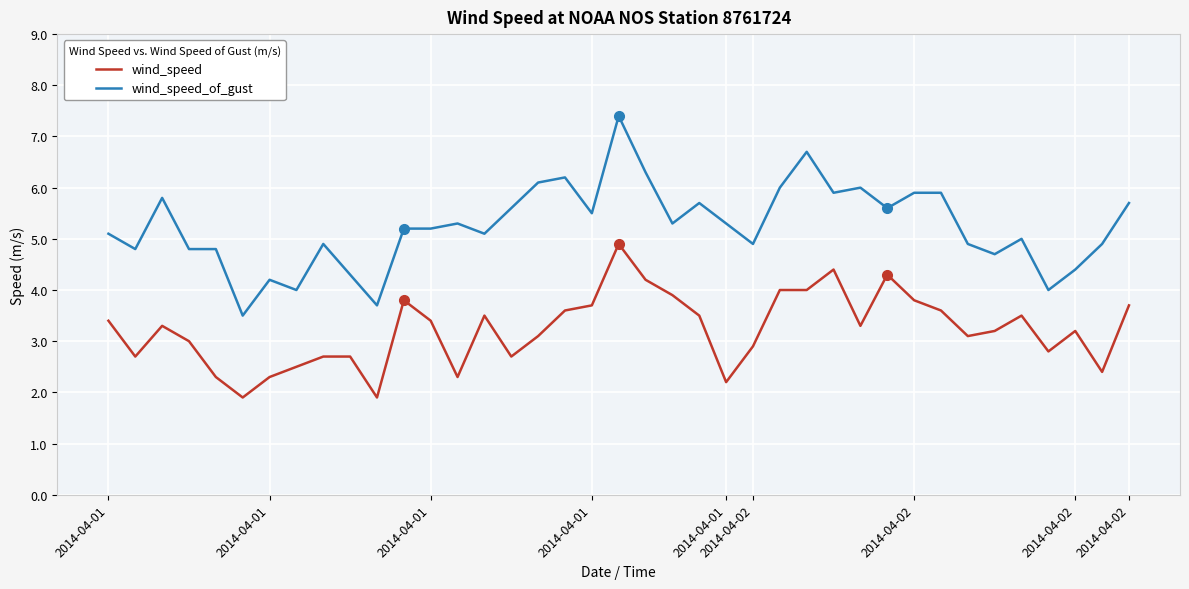

Does the chart have visible grid lines?

Yes